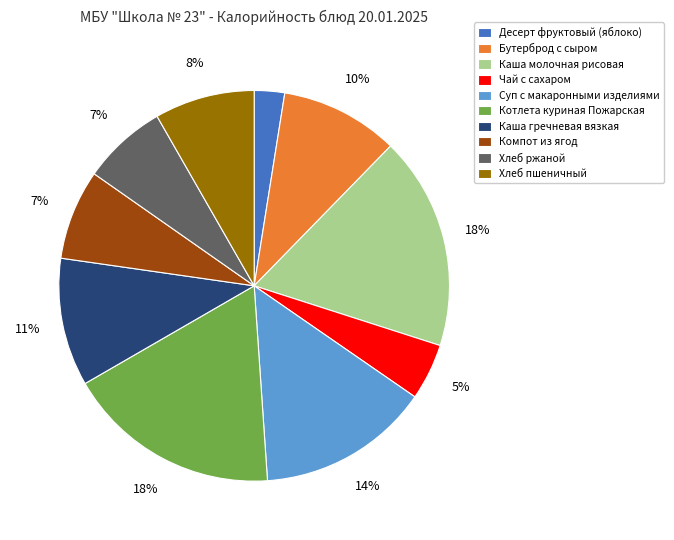

Is it true that Компот из ягод is 1% of the pie?

False